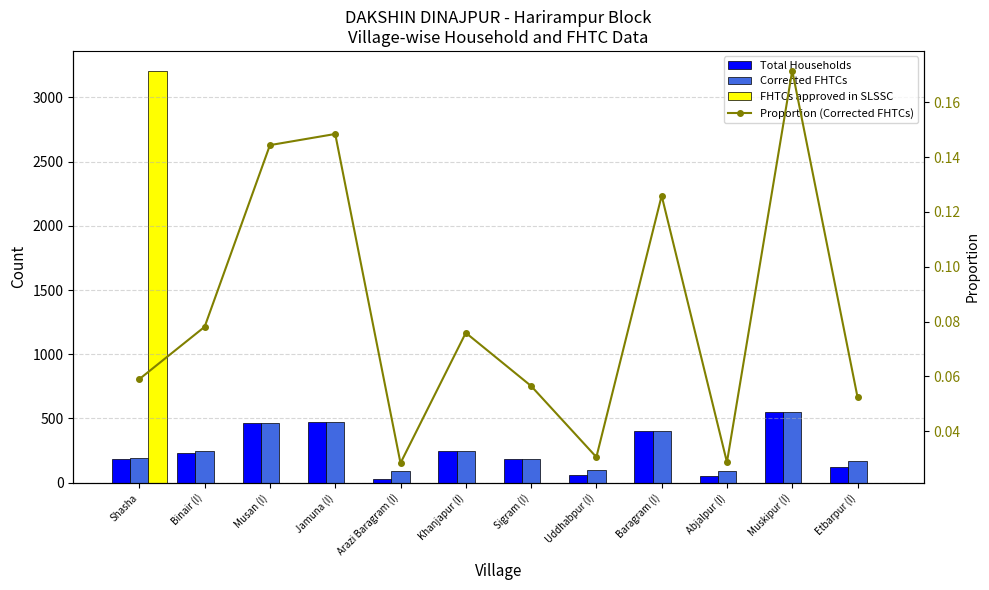

What is the highest value of the Total Households series?

549.0